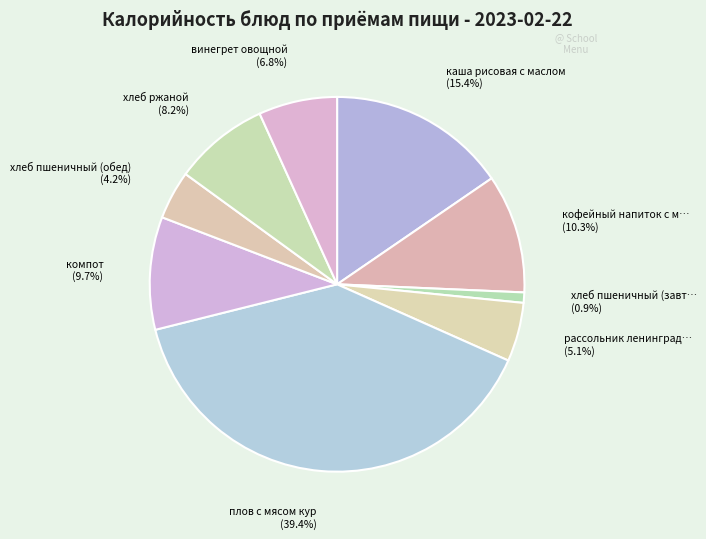

How many slices are in this pie chart?

9